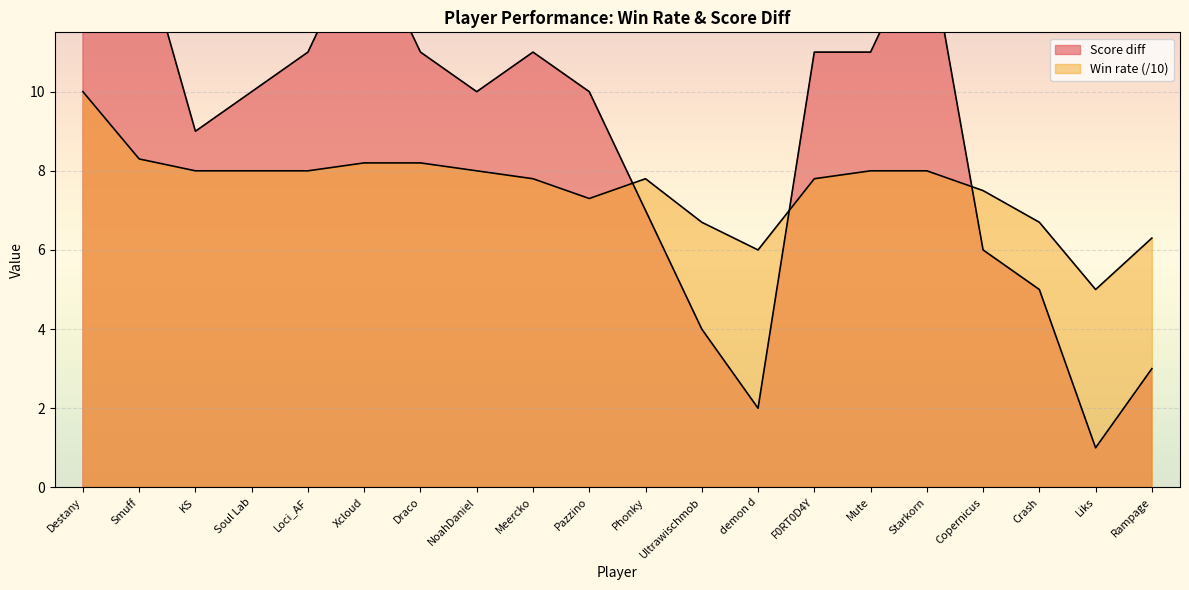

True or false: Score diff has a value of 15.0 at Soul Lab.

False